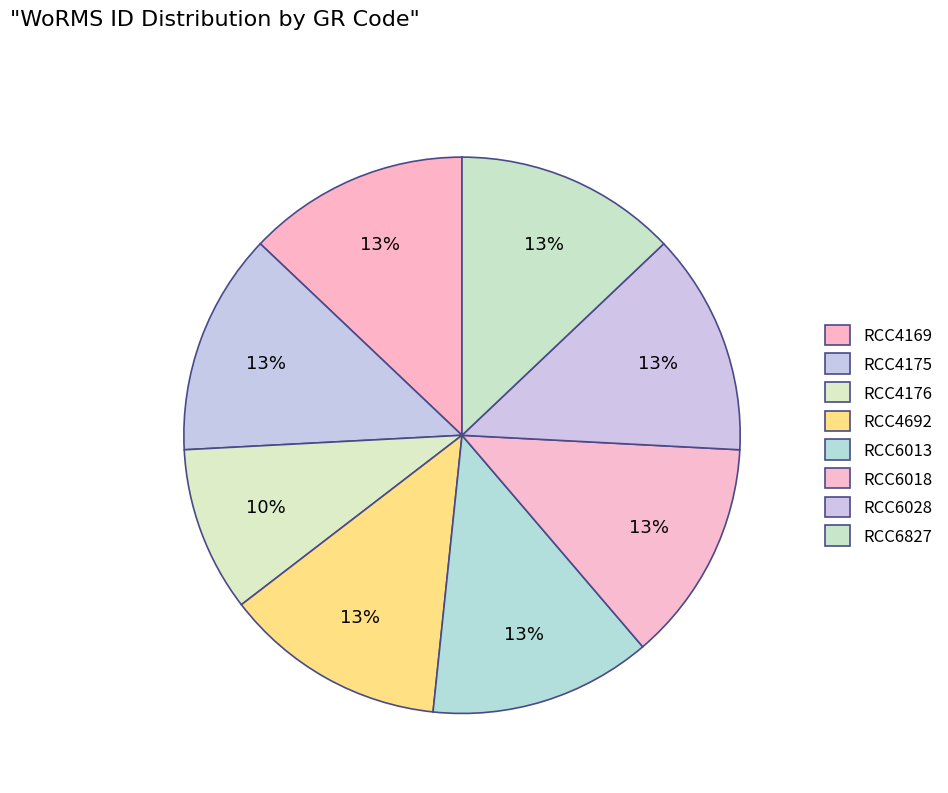

How many slices are in this pie chart?

8